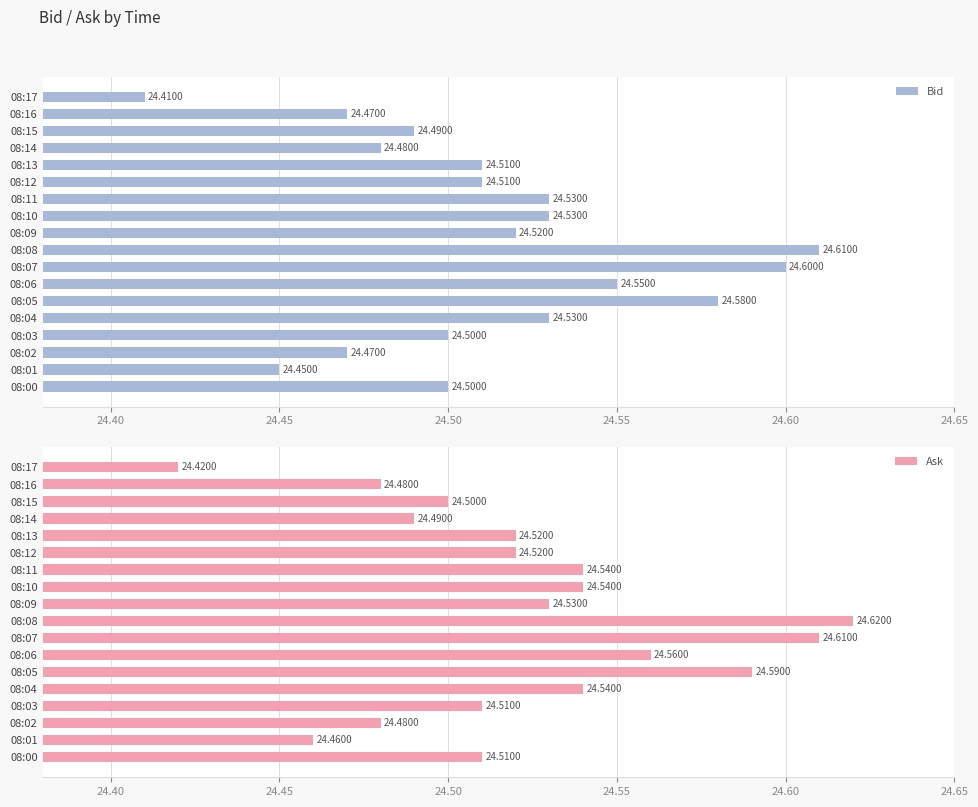

What is the label of the 10th bar from the right?

8